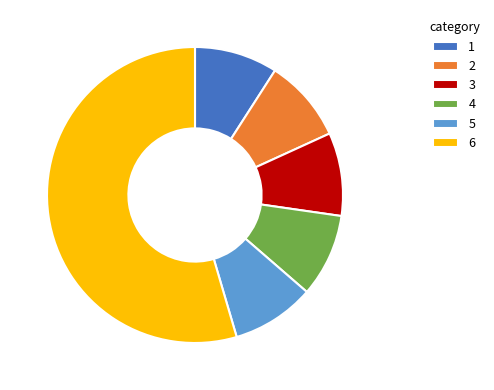

True or false: 5 accounts for 9% of the total.

True